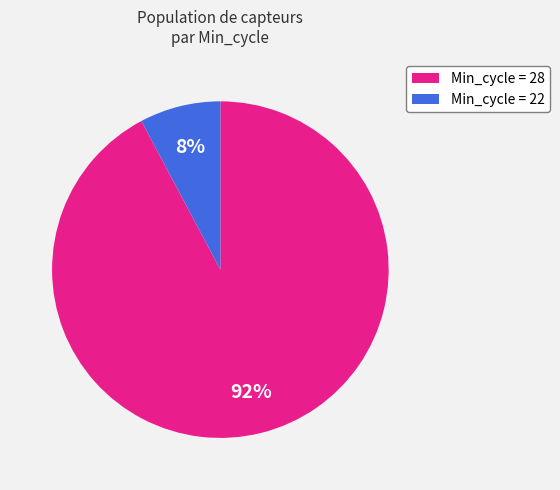

How many segments does this pie chart have?

2